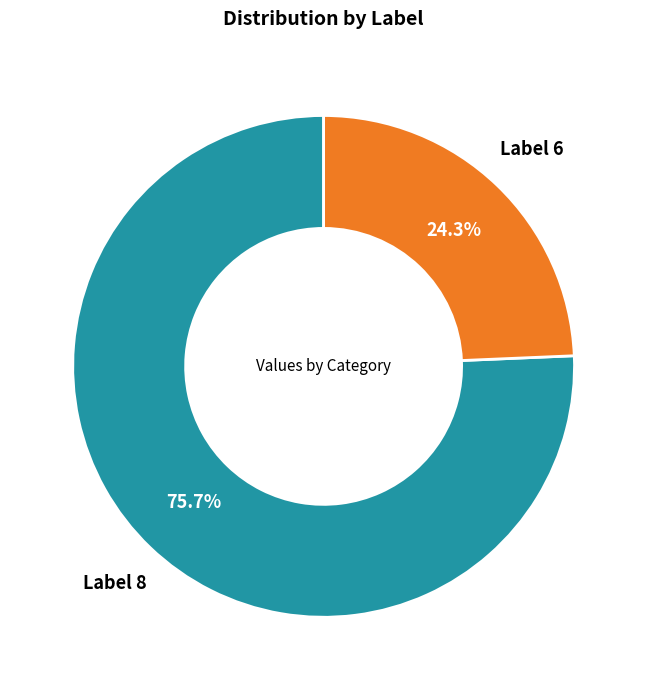

Does any single category account for the majority?

Yes